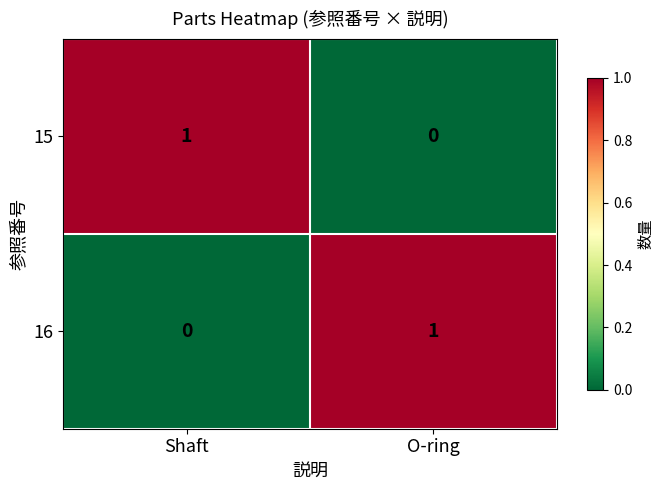

Where is 16 nearest to the value 0?

Shaft